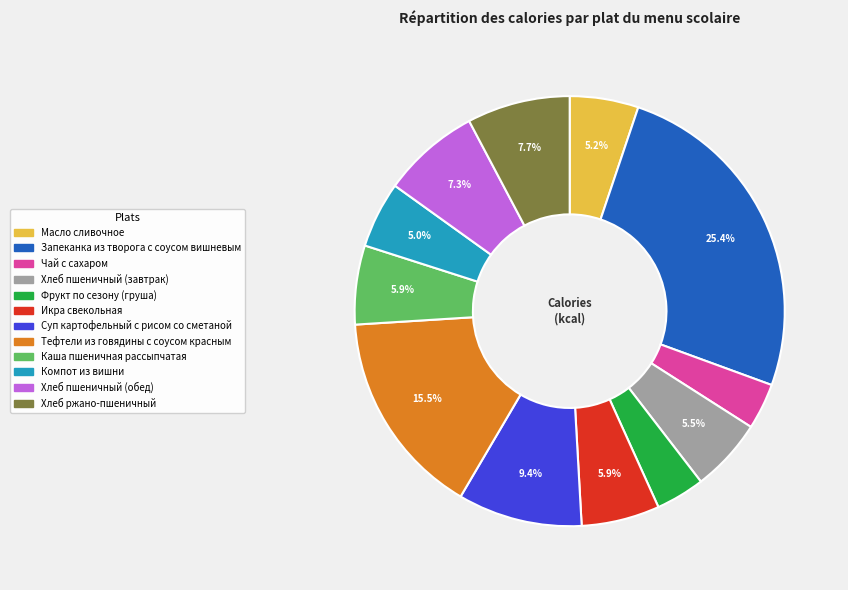

Is there any slice that represents more than half of the pie?

No